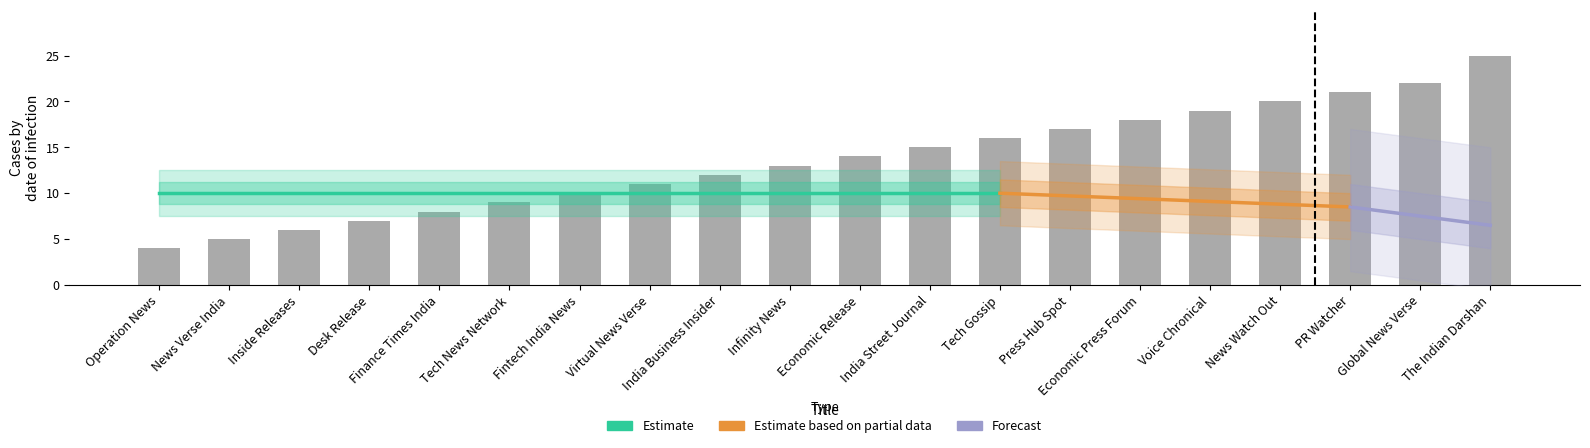

What is the difference between the maximum and minimum values?

21